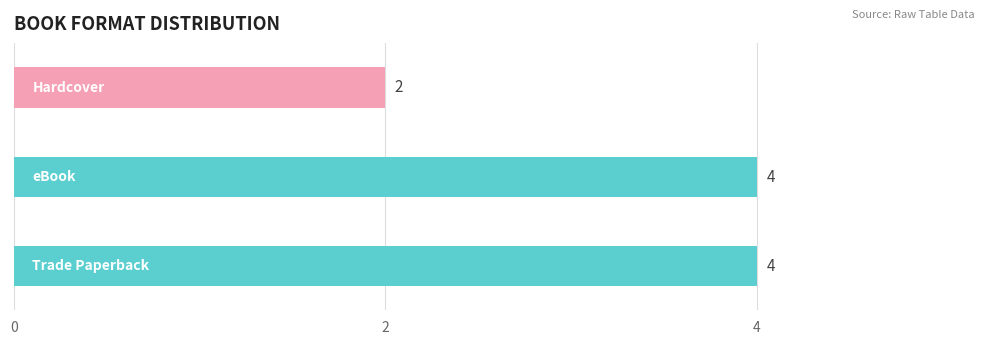

Reading bottom to top, transcribe all the data shown in this chart.

4	4	2